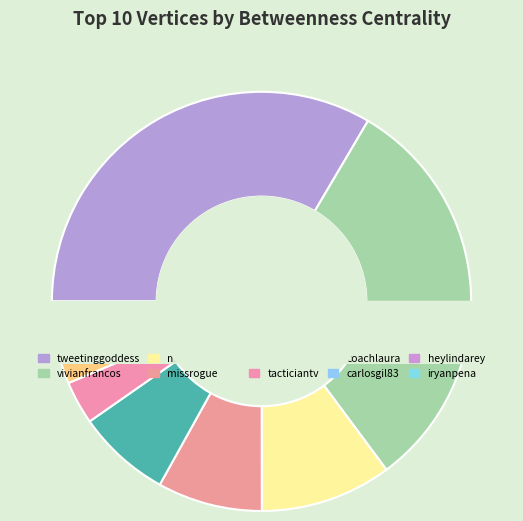

What percentage is the tweetinggoddess slice, to the nearest percent?

33%